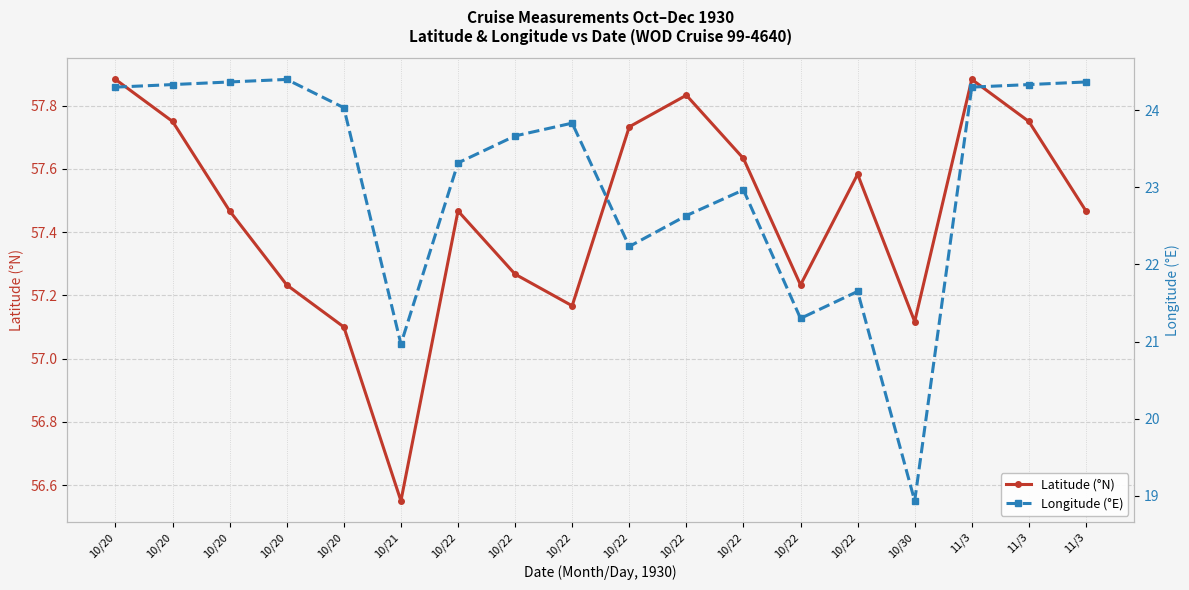

Is this an area chart (filled region under the line)?

No